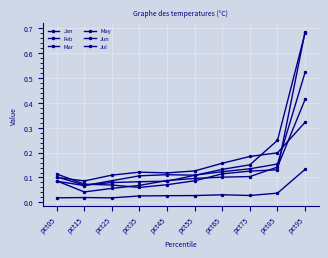

Count the number of data series in this chart.

6